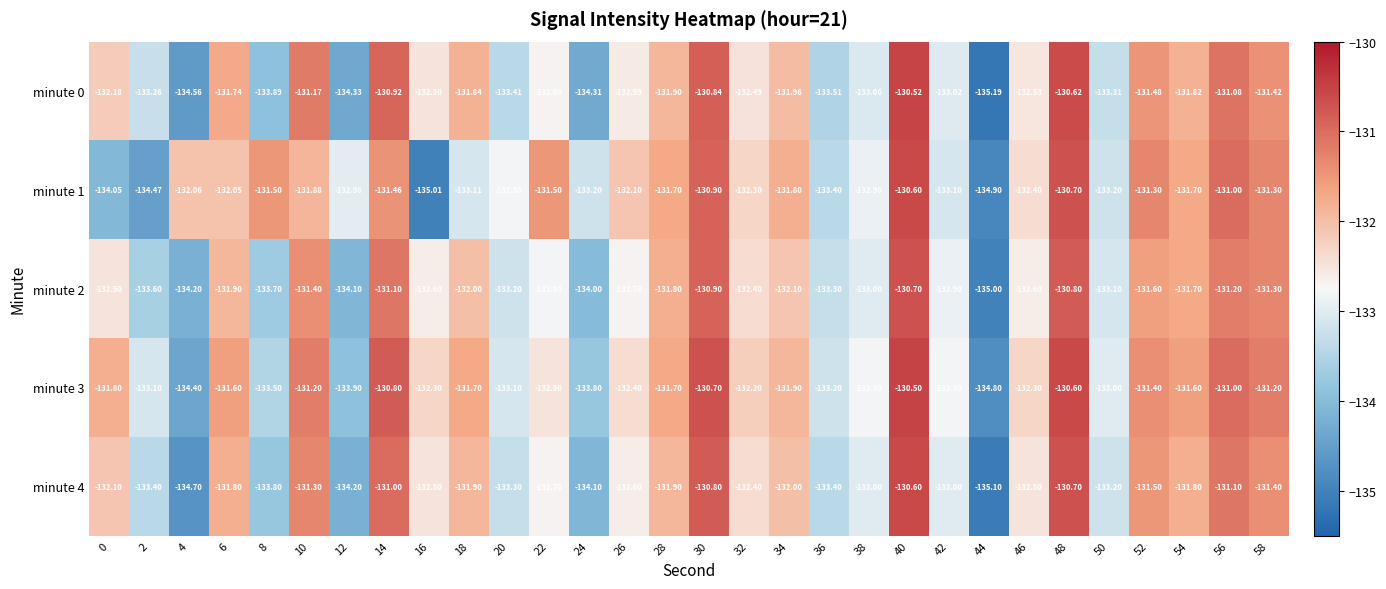

What is the total value across all series at 14?

-655.3